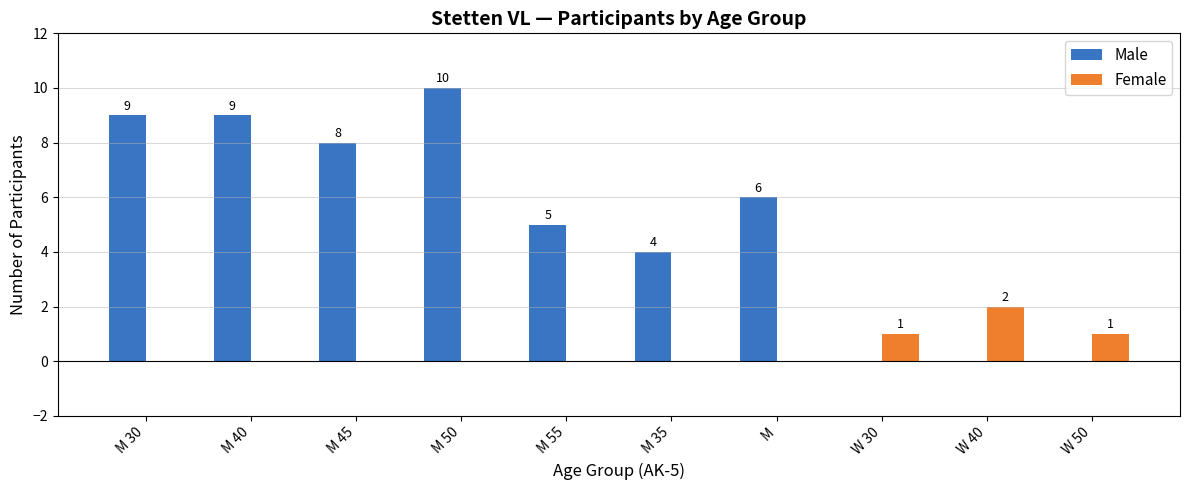

What is the sum of all Male values?

51